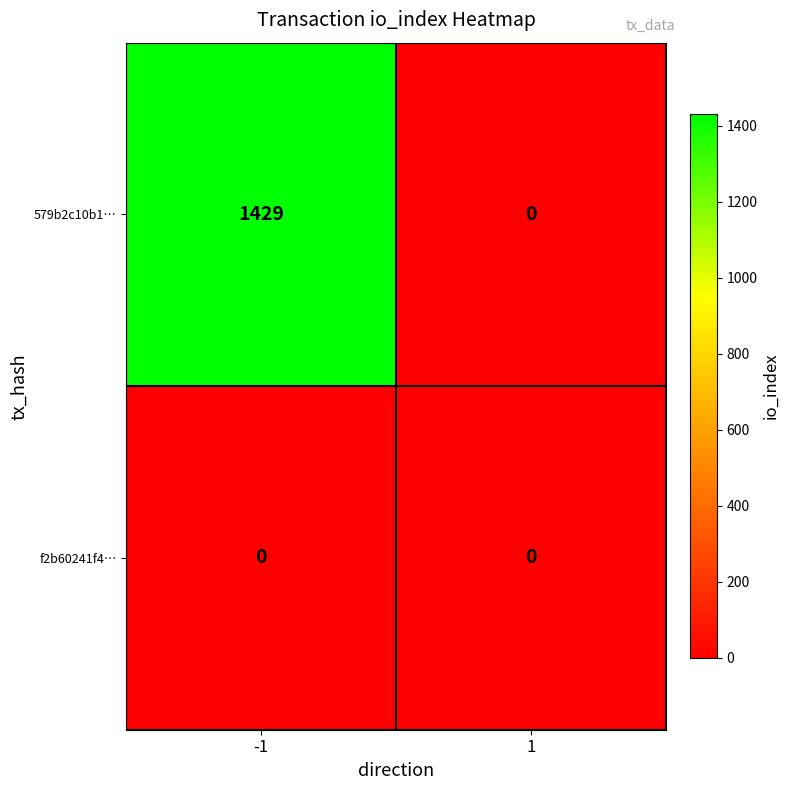

Which series has the largest total across all categories?

579b2c10b1…